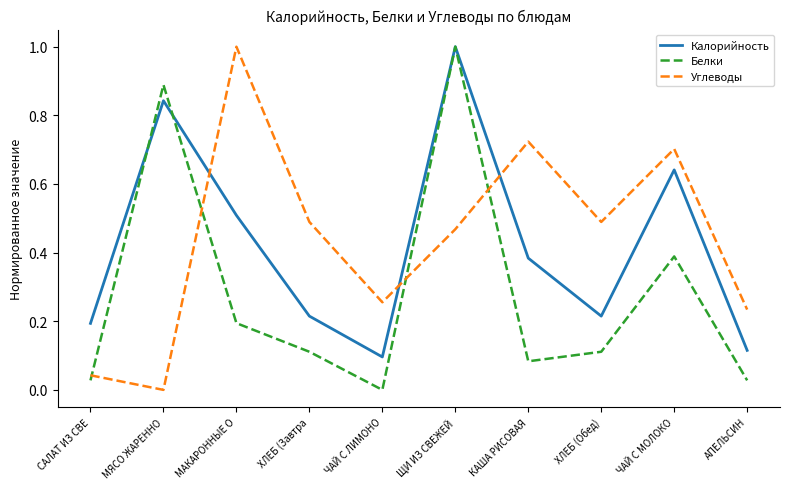

How many interior local peaks does the Калорийность series have?

3